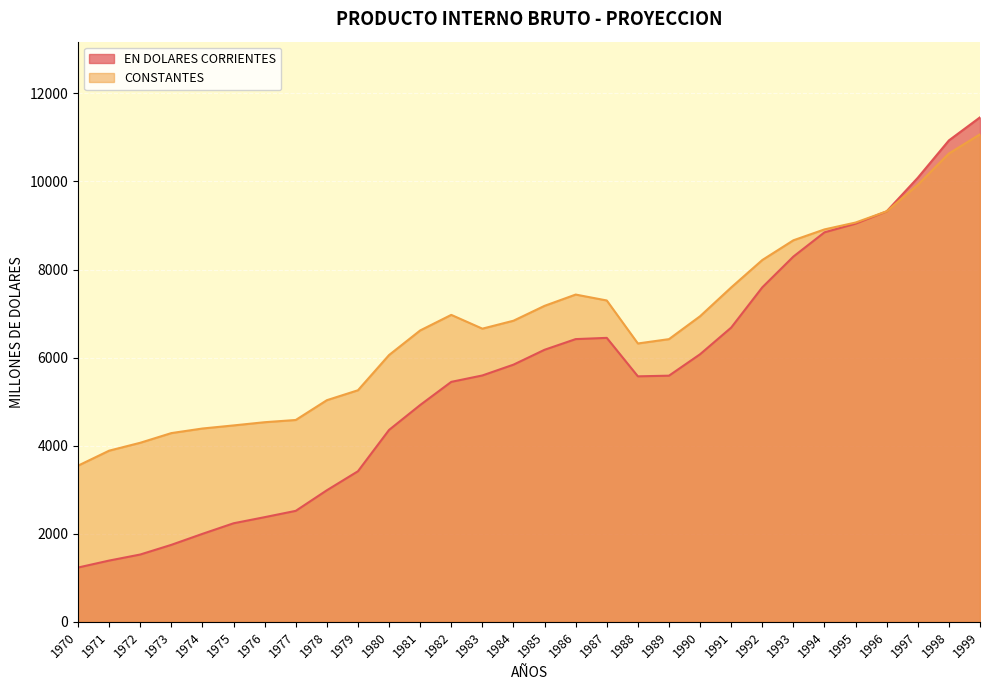

What is the difference between the CONSTANTES values at 1976 and 1985?

2642.8